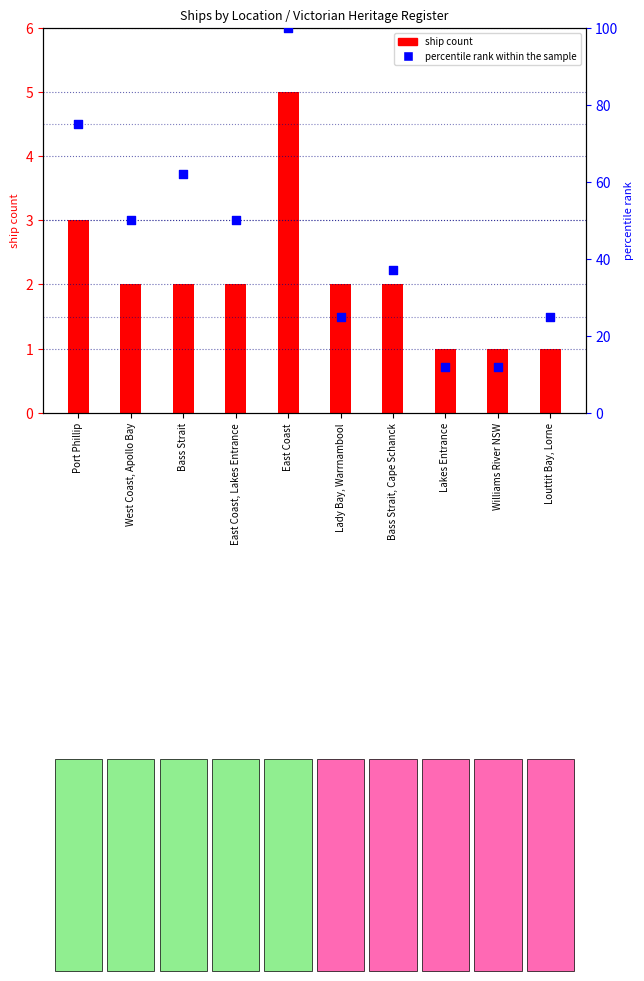

Is the value of percentile rank within the sample at Lakes Entrance greater than the value of ship count at East Coast?

Yes